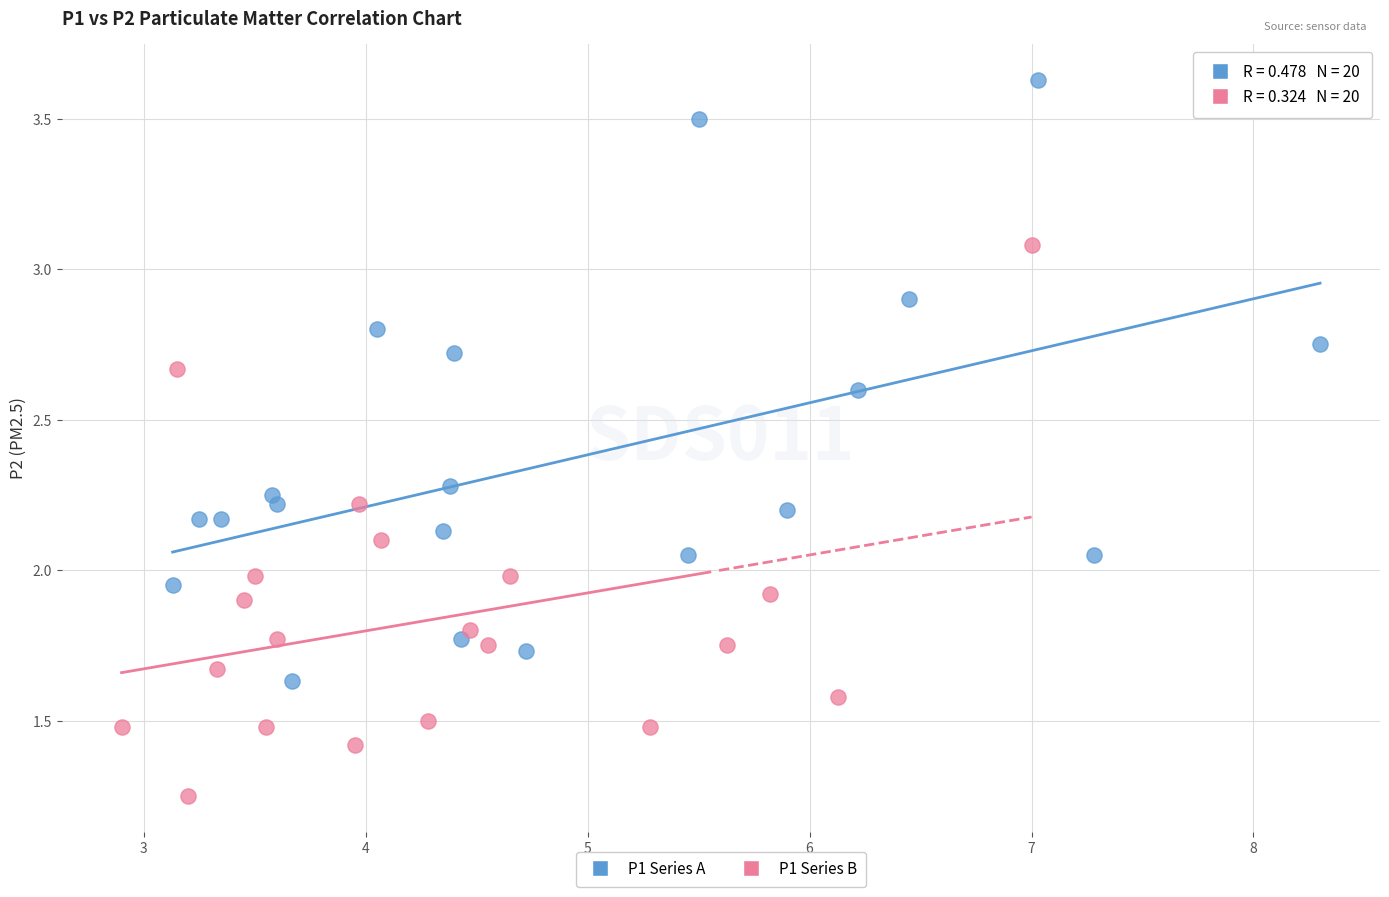

Which series reaches the minimum Y coordinate?

P1 Series B